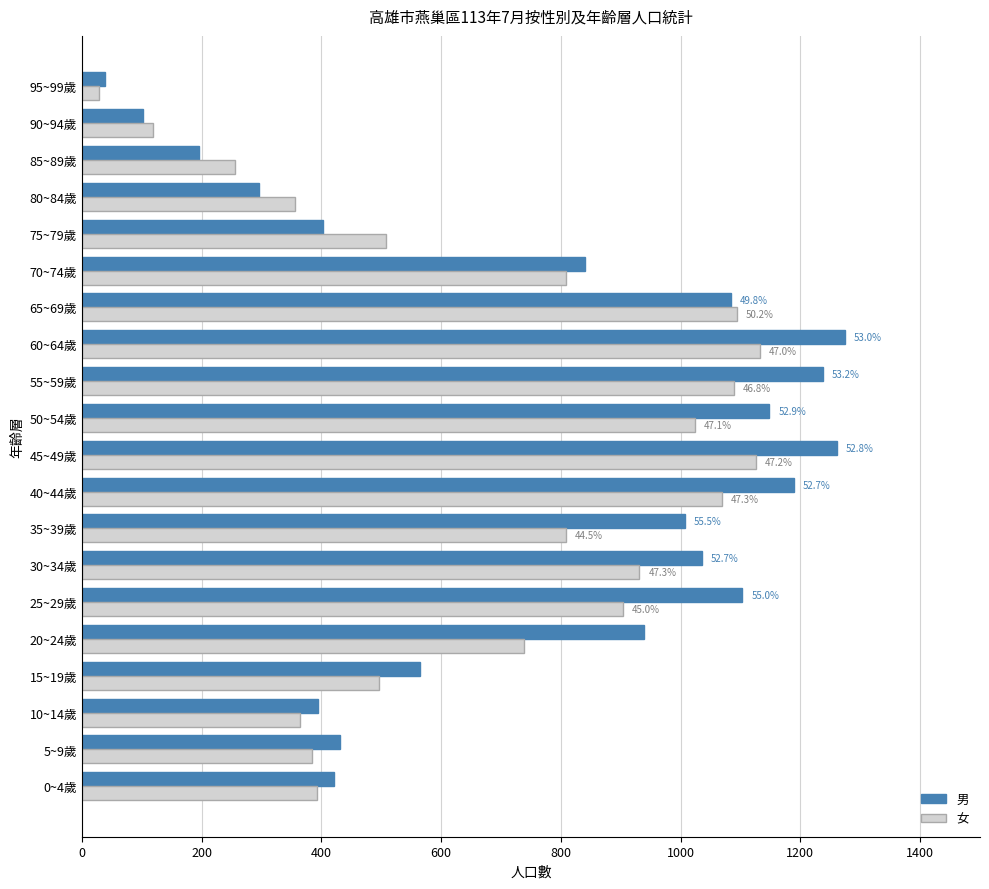

What is the maximum value for 男?

1274